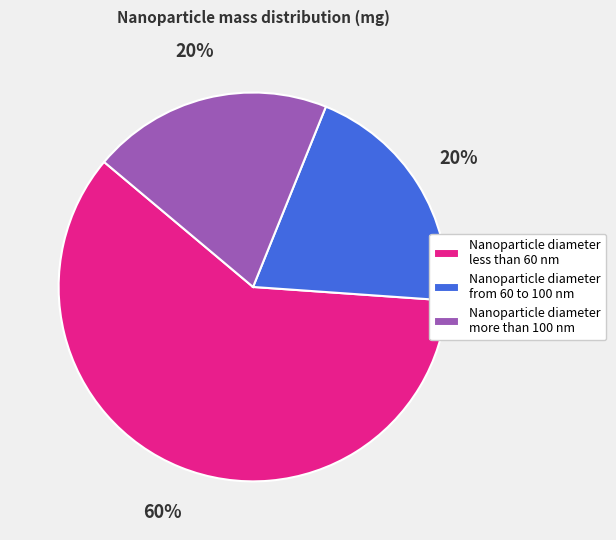

To the nearest percent, what is the difference between the Nanoparticle diameter more than 100 nm and Nanoparticle diameter less than 60 nm slice percentages?

40%